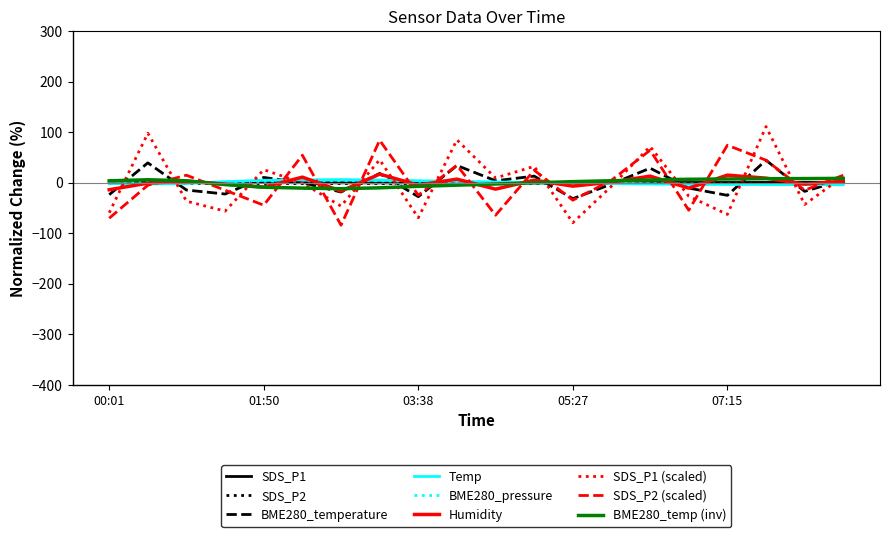

What is the minimum value shown in the chart?

-84.3